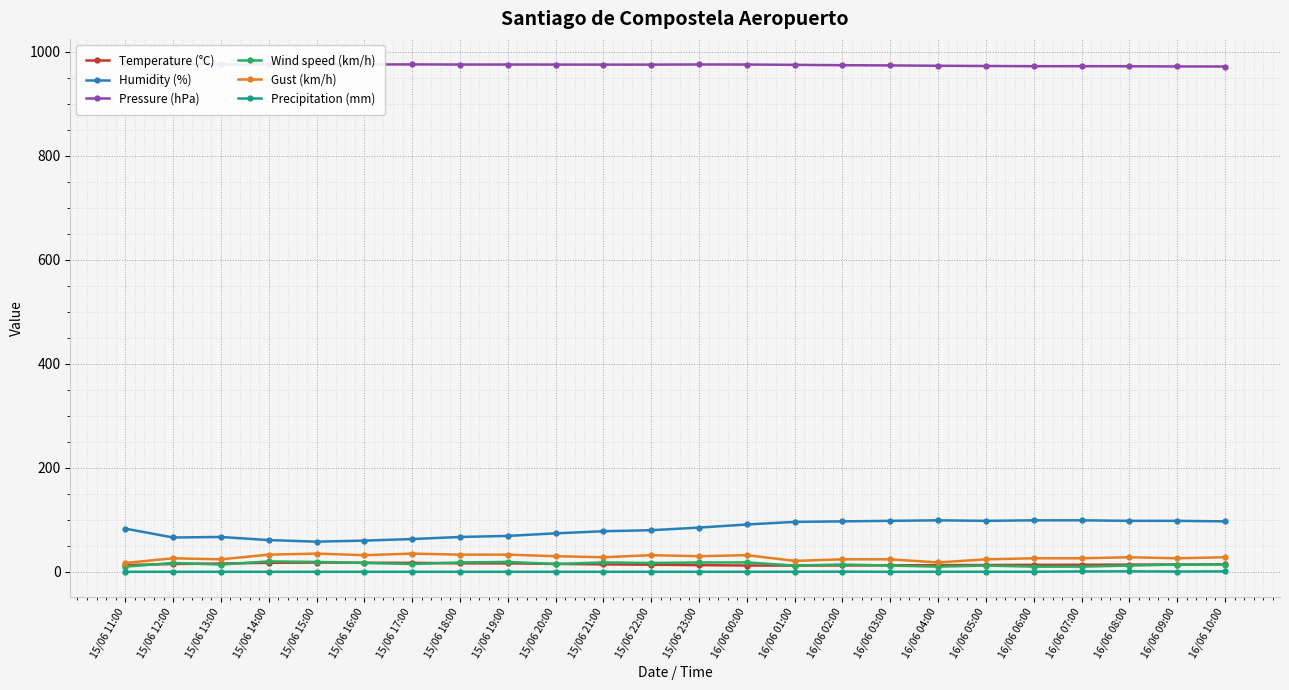

How many values in the Gust (km/h) series exceed 28?

10